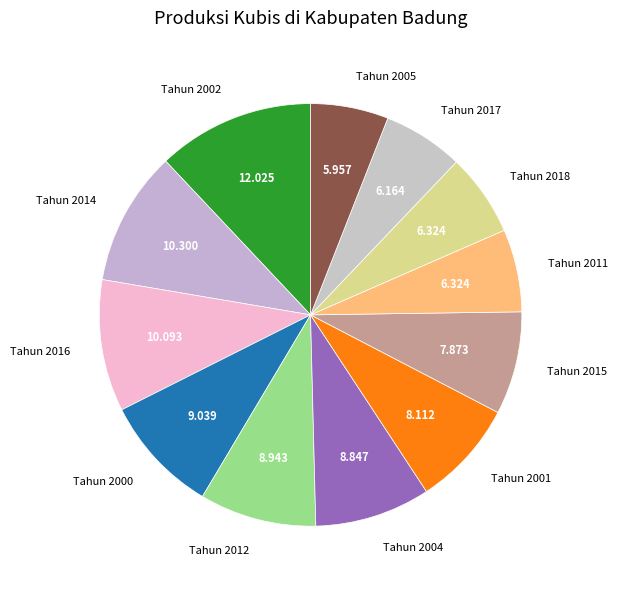

Which category has the biggest portion of the pie?

Tahun 2002